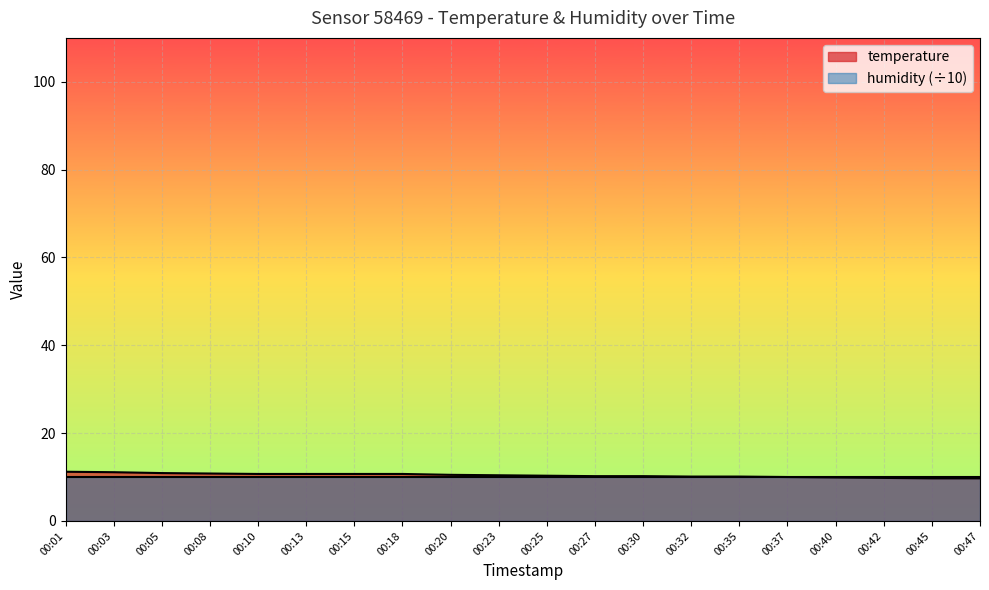

How many series are shown in this chart?

2